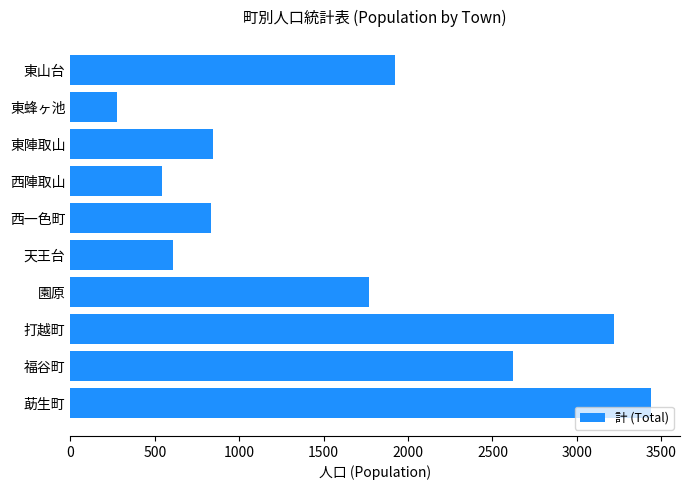

Where is the data nearest to the value 1857?

東山台